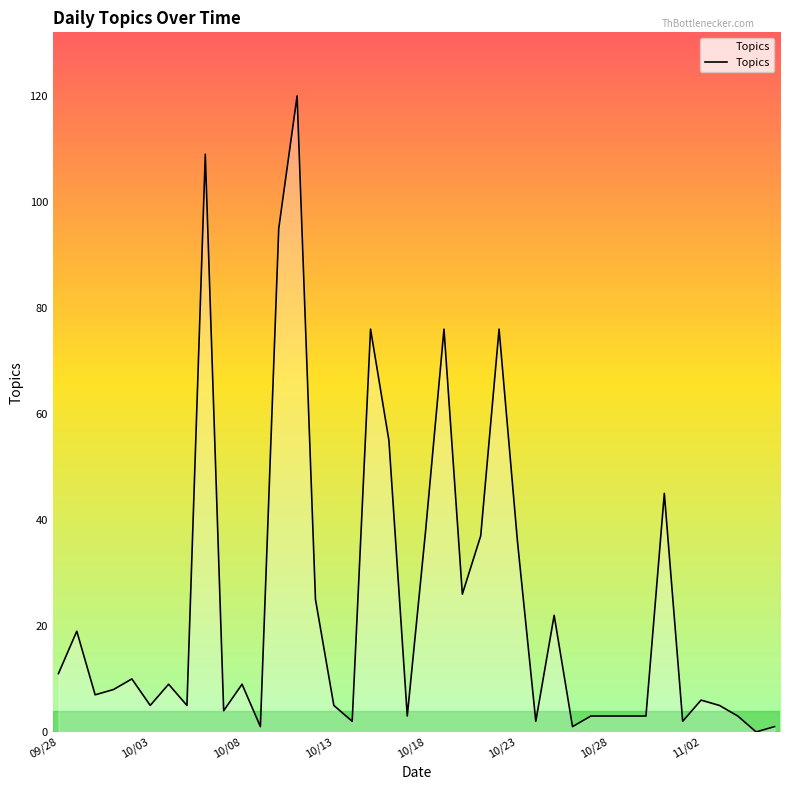

Where does the data first go above 8?

09/28